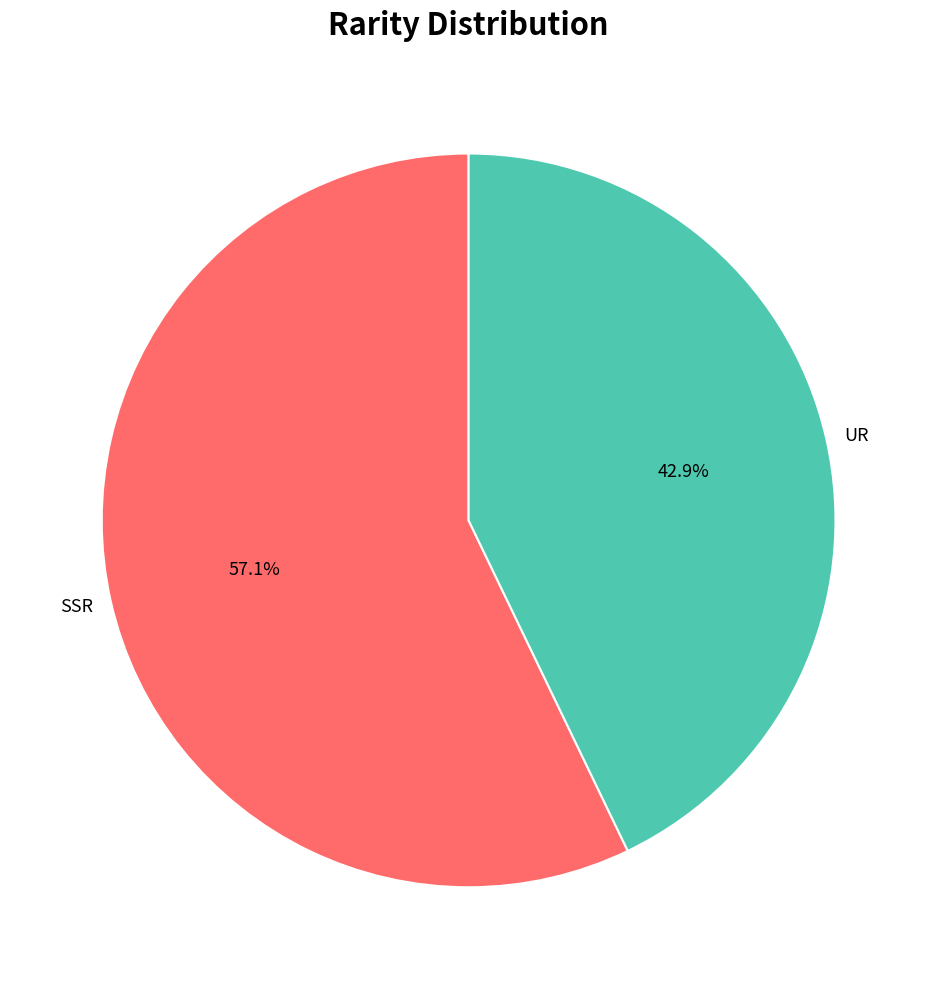

Which category accounts for the majority?

SSR